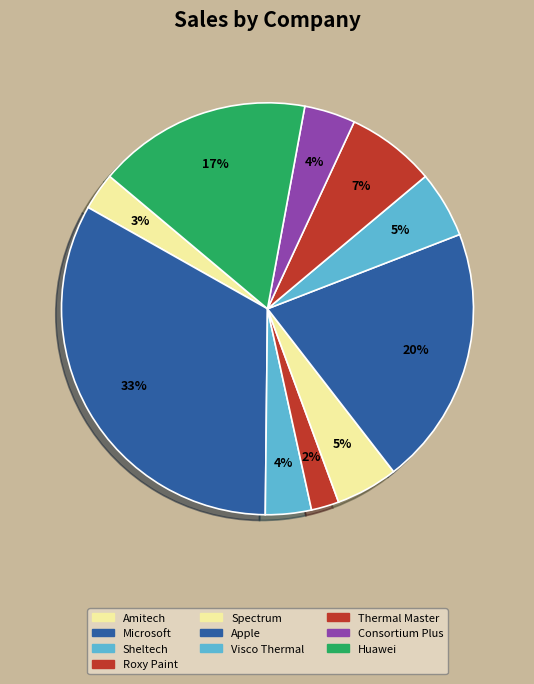

How many segments does this pie chart have?

10